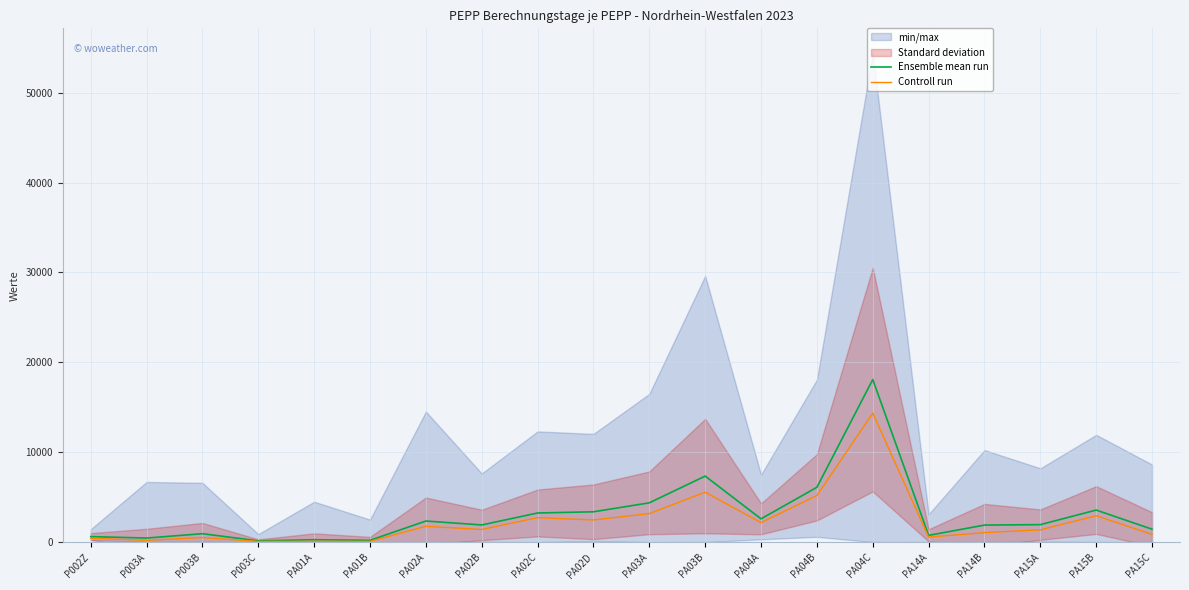

What is the difference between the maximum and second lowest values in the Ensemble mean run series?

17874.6